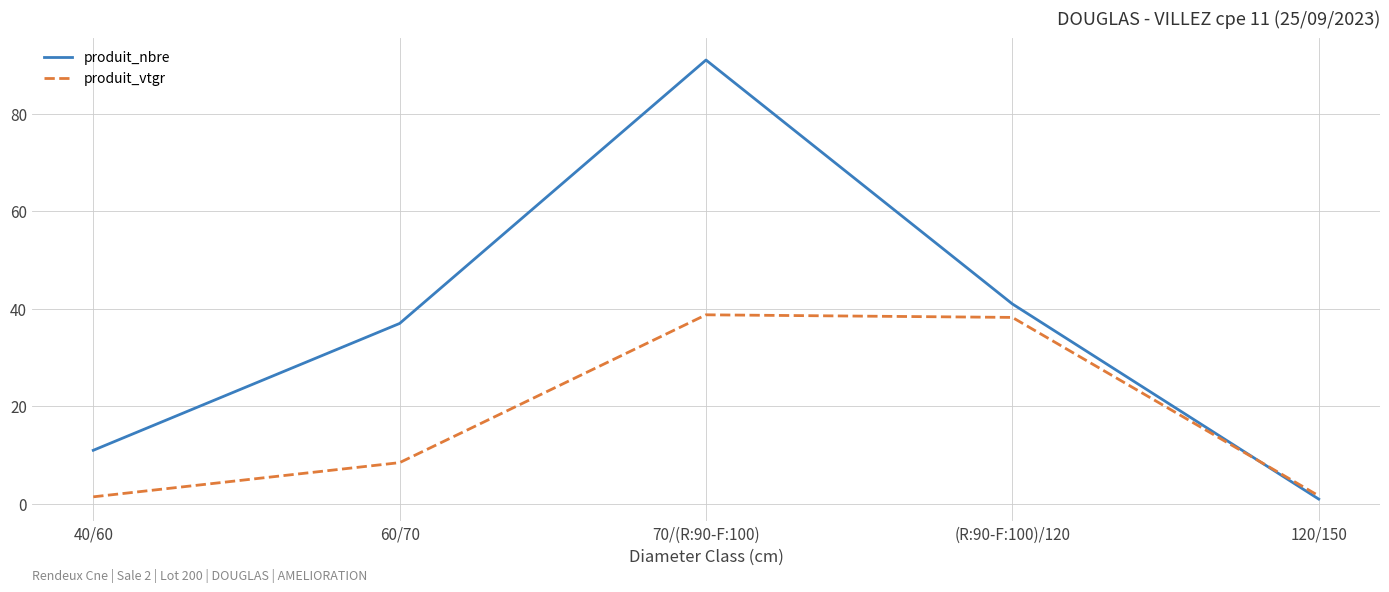

How many times do produit_nbre and produit_vtgr cross each other?

1